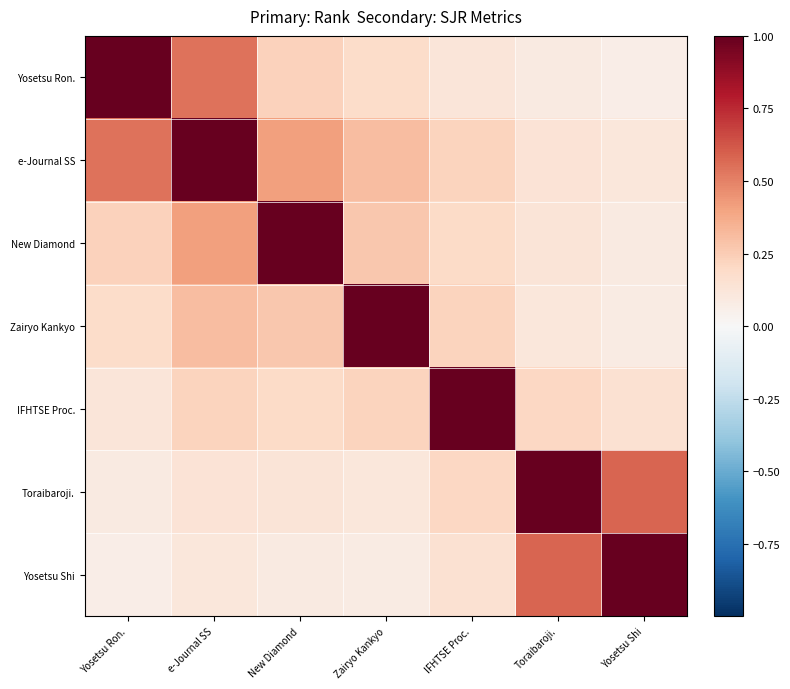

At how many categories does at least one series exceed 0?

7